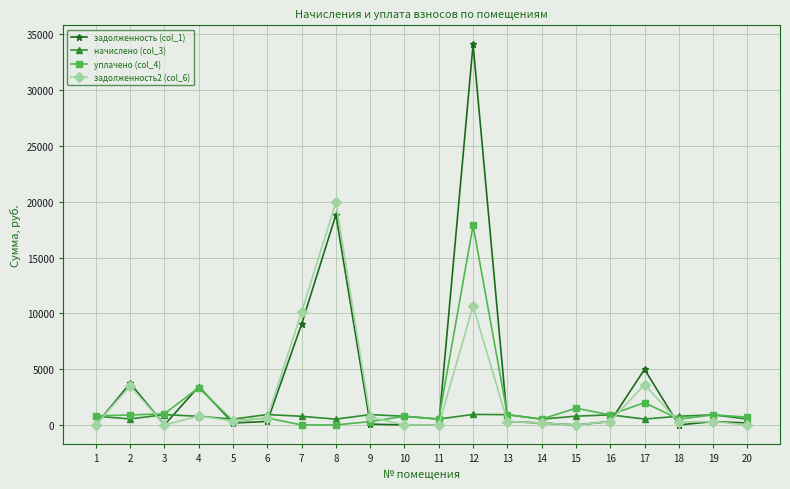

True or false: задолженность (col_1) has a value of 4981.4 at 17.

True